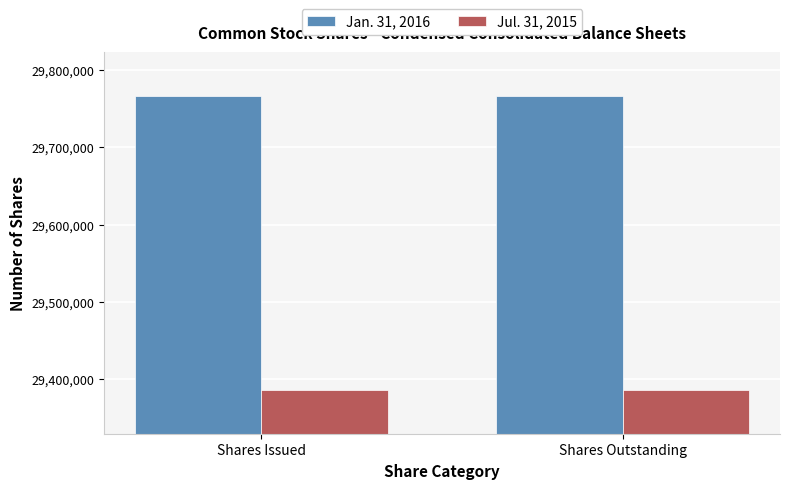

What is the spread (max minus min) of values at Shares Outstanding?

379812